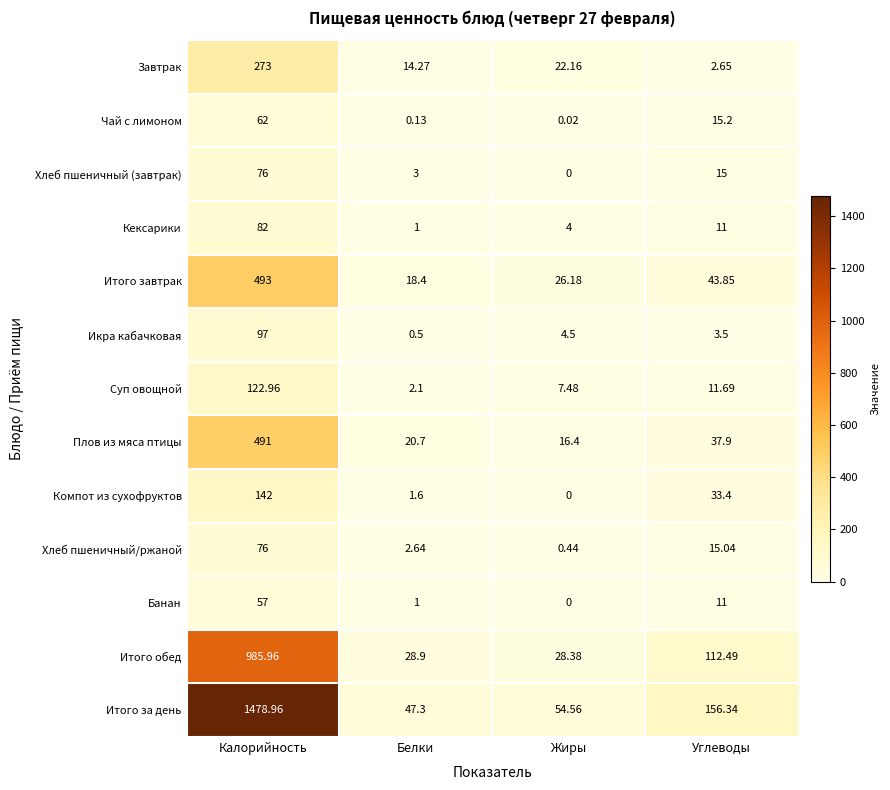

At which category is the sum across all series the highest?

Калорийность